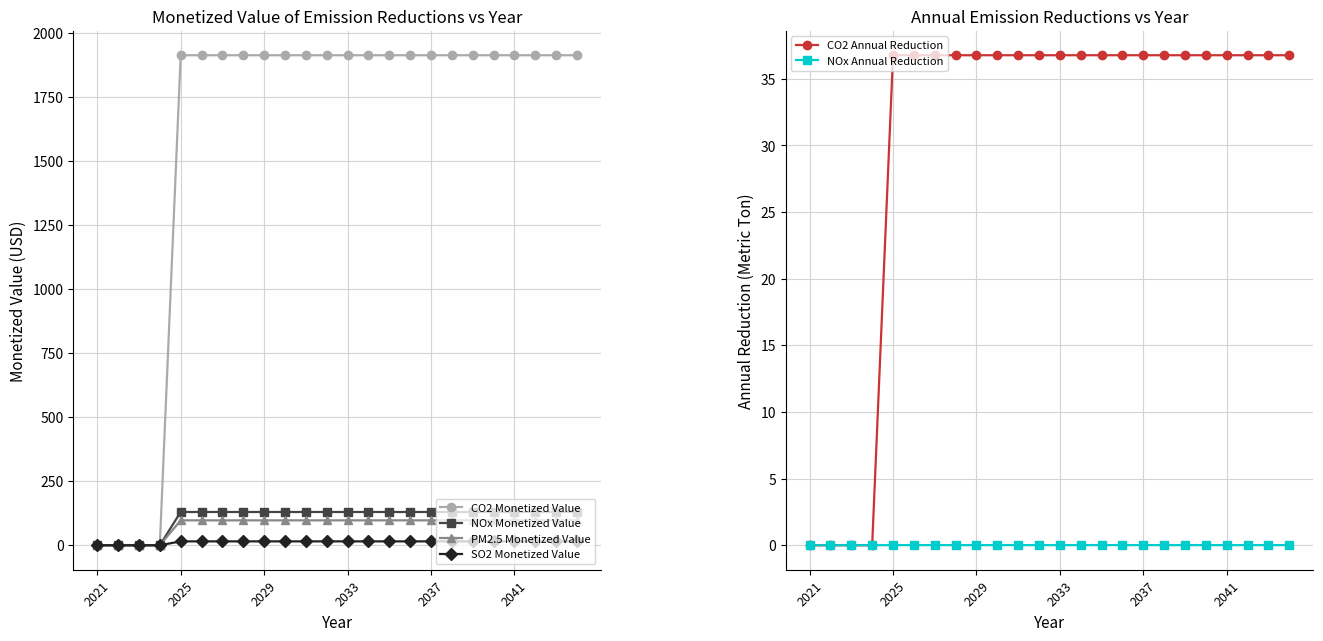

Does the chart display data point markers on the line(s)?

Yes